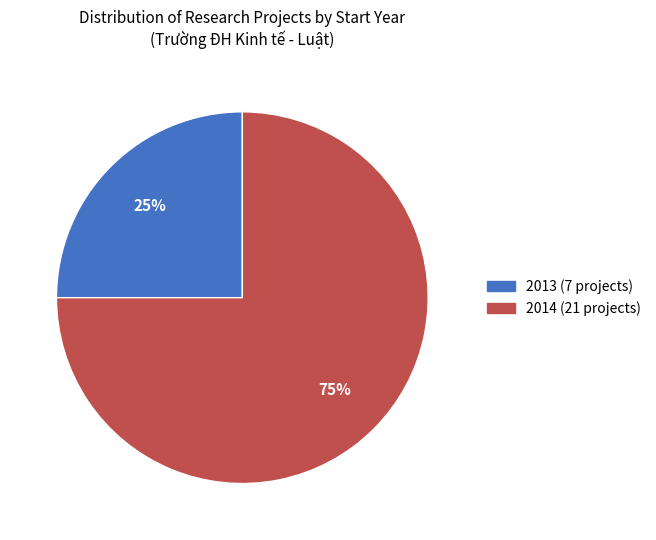

Does any single category account for the majority?

Yes